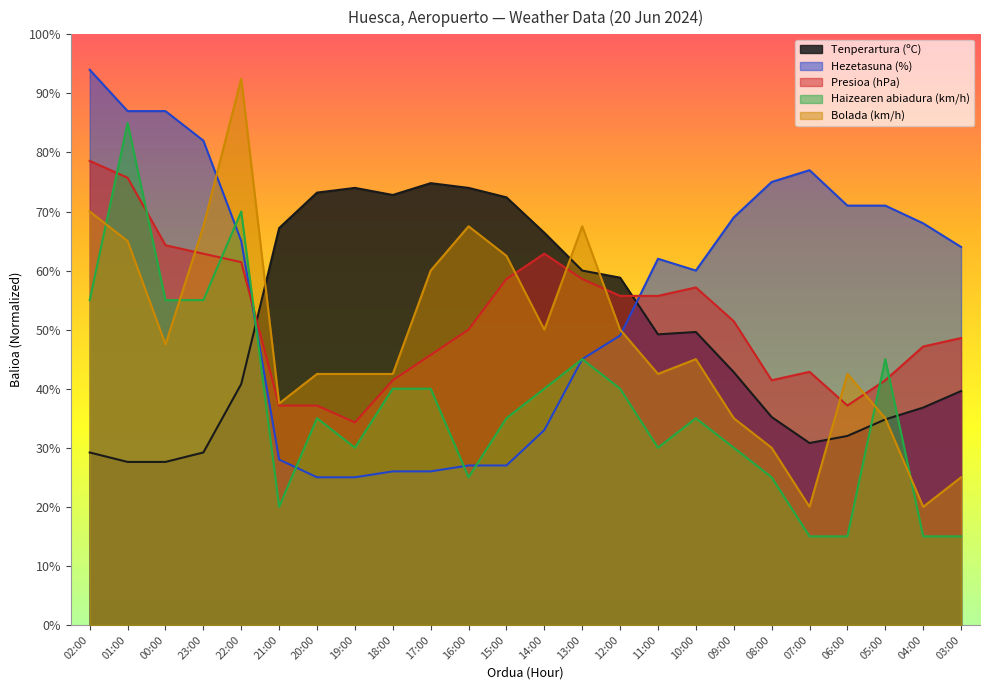

Reading left to right, what are all the values shown in this chart?

Tenperartura (ºC): 29.2	27.6	27.6	29.2	40.8	67.2	73.2	74.0	72.8	74.8	74.0	72.4	66.4	60.0	58.8	49.2	49.6	42.8	35.2	30.8	32.0	34.8	36.8	39.6
Hezetasuna (%): 94.0	87.0	87.0	82.0	65.0	28.0	25.0	25.0	26.0	26.0	27.0	27.0	33.0	45.0	49.0	62.0	60.0	69.0	75.0	77.0	71.0	71.0	68.0	64.0
Presioa (hPa): 78.6	75.7	64.3	62.9	61.4	37.1	37.1	34.3	41.4	45.7	50.0	58.6	62.9	58.6	55.7	55.7	57.1	51.4	41.4	42.9	37.1	41.4	47.1	48.6
Haizearen abiadura (km/h): 55.0	85.0	55.0	55.0	70.0	20.0	35.0	30.0	40.0	40.0	25.0	35.0	40.0	45.0	40.0	30.0	35.0	30.0	25.0	15.0	15.0	45.0	15.0	15.0
Bolada (km/h): 70.0	65.0	47.5	67.5	92.5	37.5	42.5	42.5	42.5	60.0	67.5	62.5	50.0	67.5	50.0	42.5	45.0	35.0	30.0	20.0	42.5	35.0	20.0	25.0